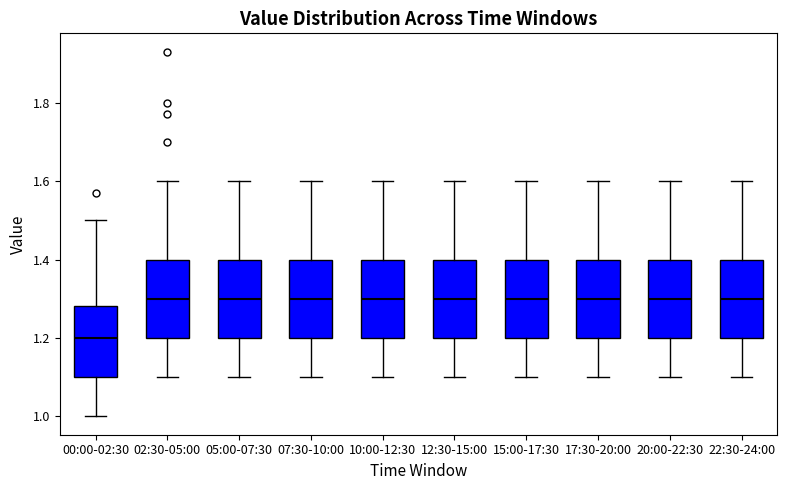

Where is the lower edge of the box for 12:30-15:00 on the y-axis? The values are not printed on the chart, so give them approximately, as read against the axis.

1.20